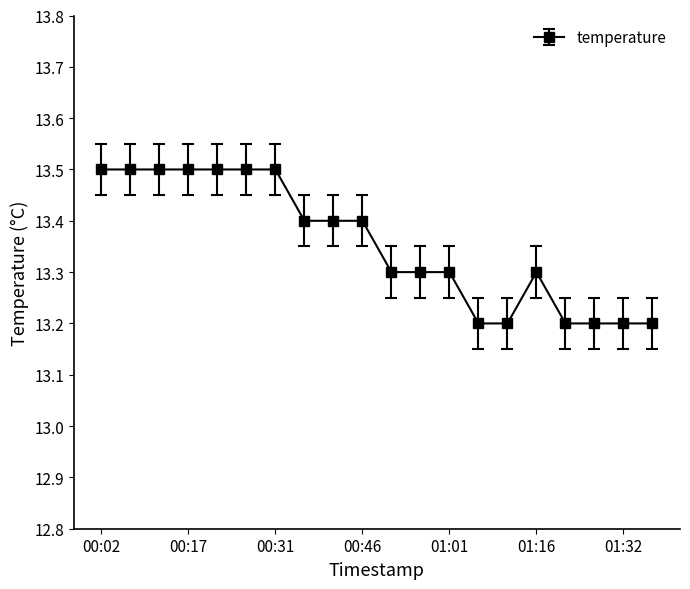

What is the minimum value shown in the chart?

13.2